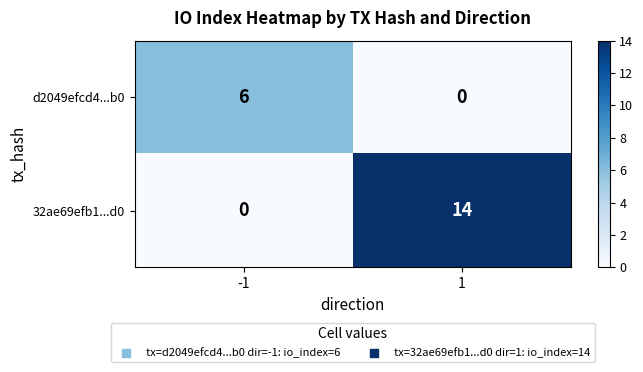

Which series changed the most between -1 and 1?

32ae69efb1...d0